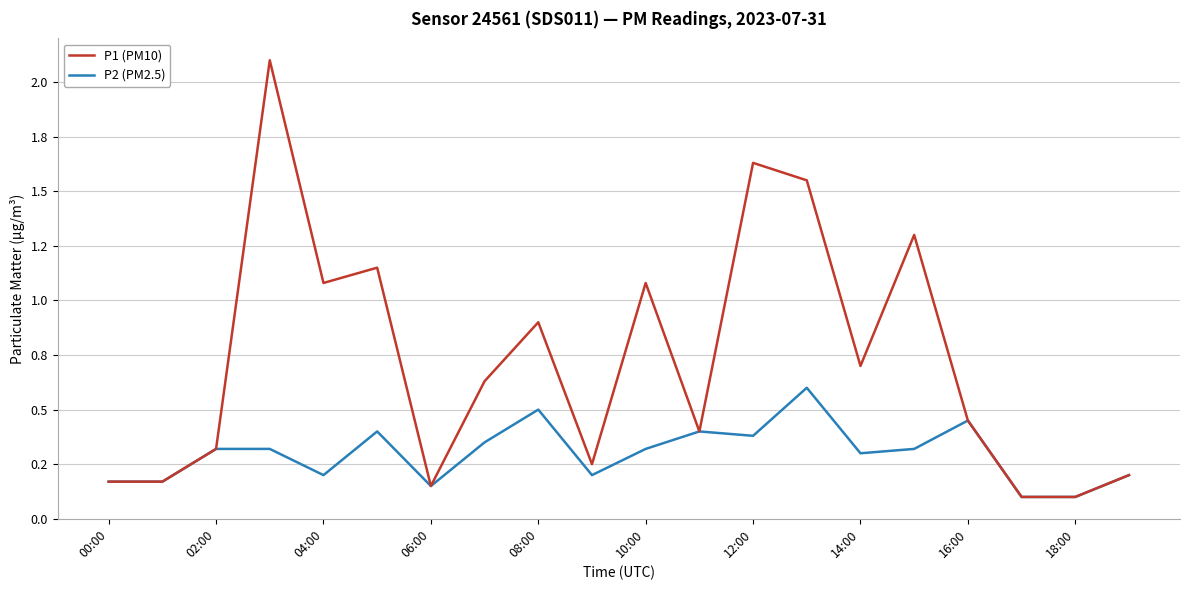

What is the average value of the P1 (PM10) series?

0.7